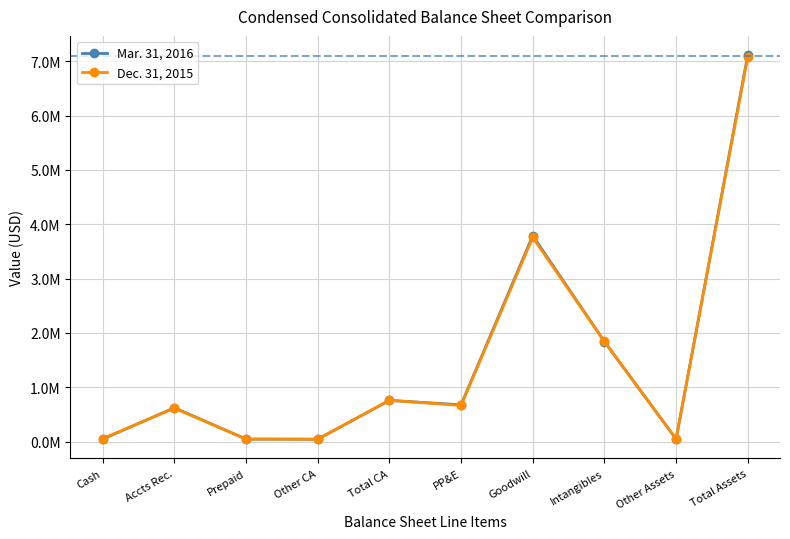

Which category has the lowest value in the Dec. 31, 2015 series?

Other CA